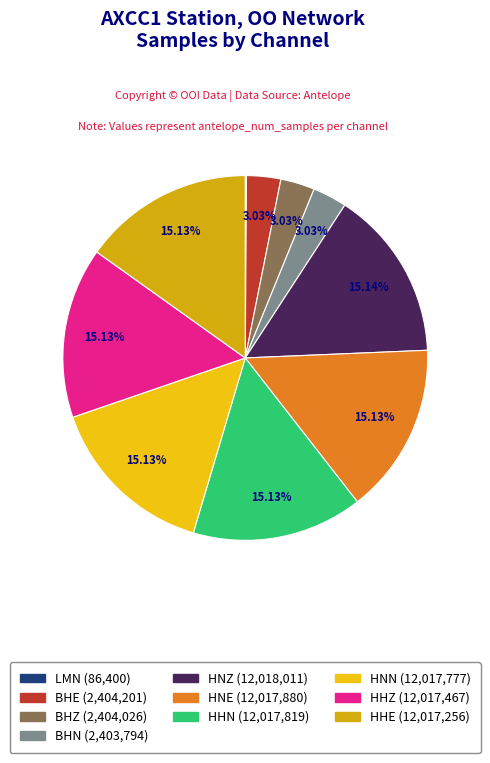

Count the number of slices in the pie.

10